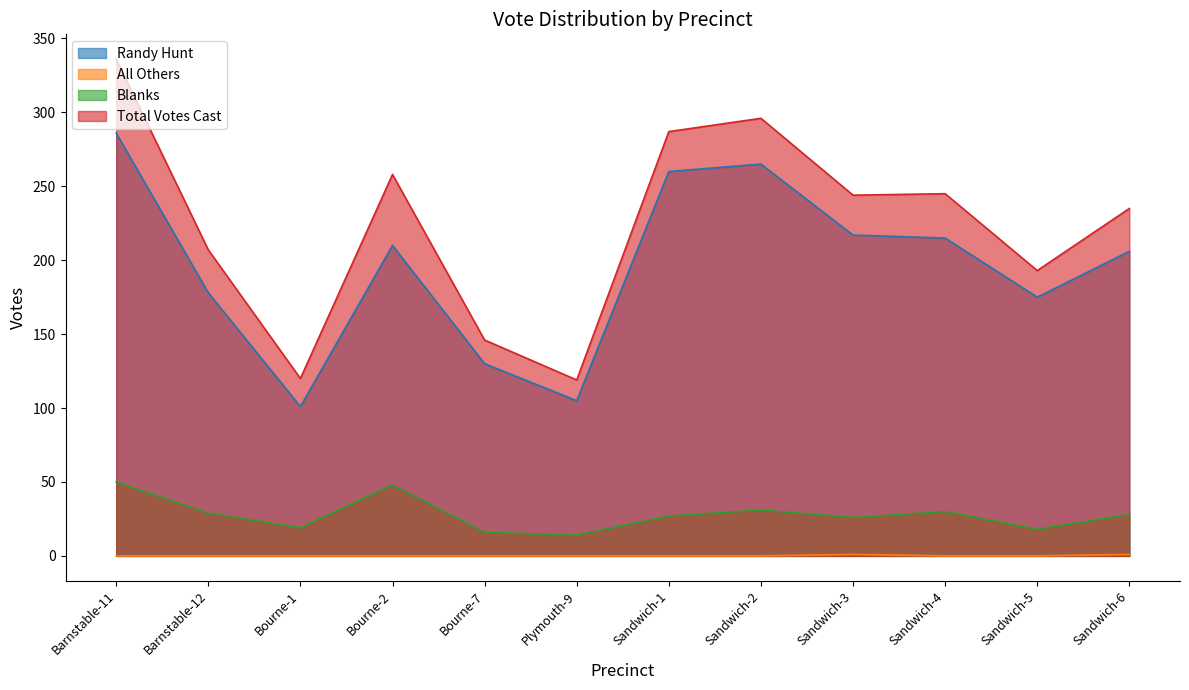

Which category has the lowest value across all series?

Barnstable-11